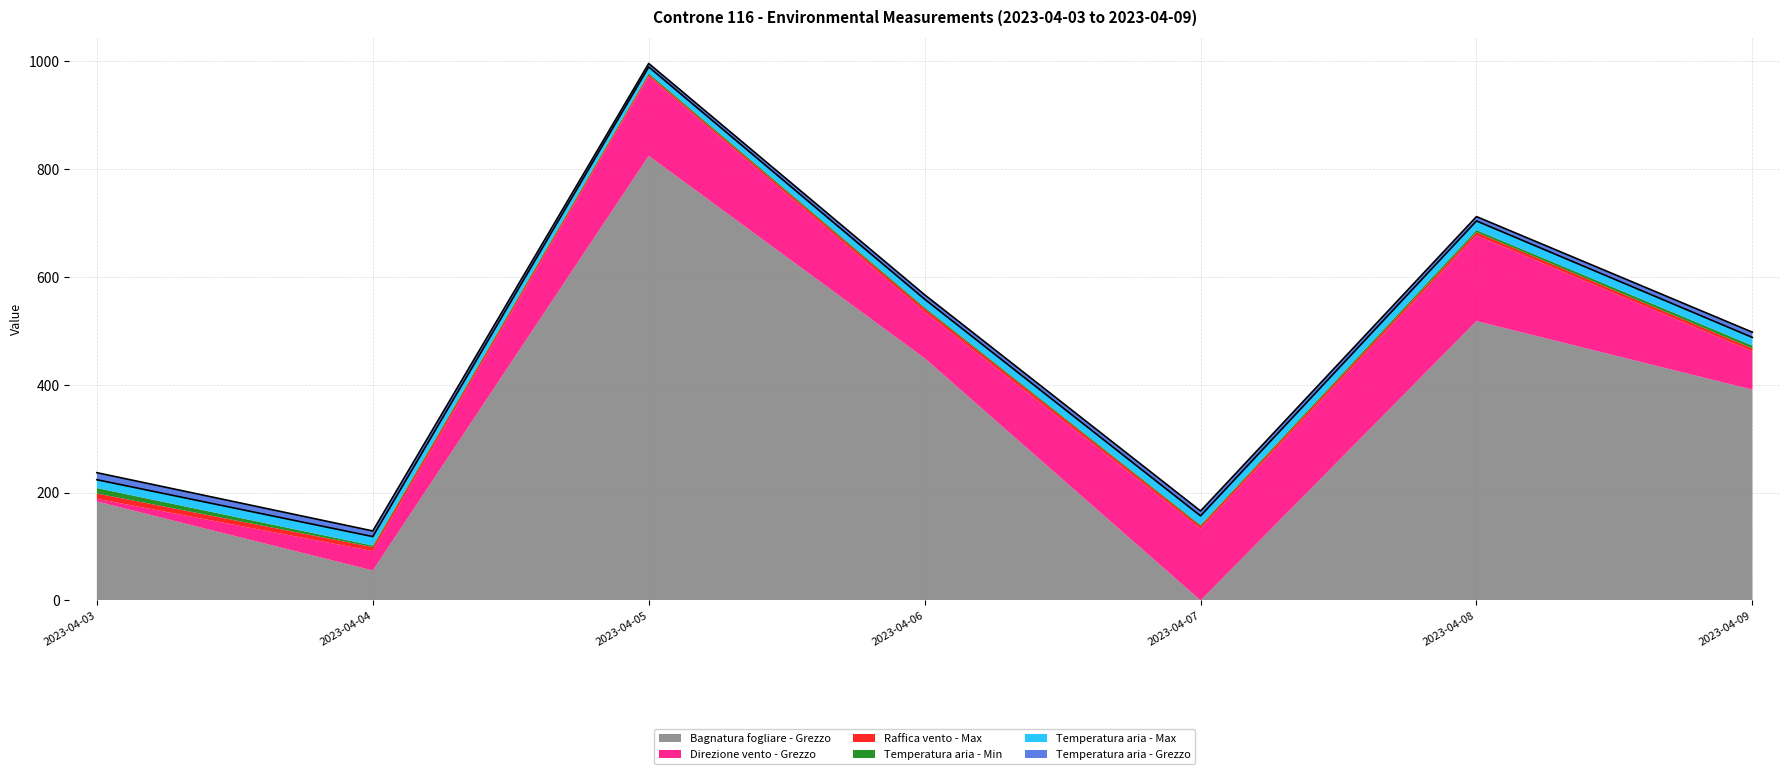

In Raffica vento - Max, how many points are lower than both neighbors (excluding endpoints)?

2